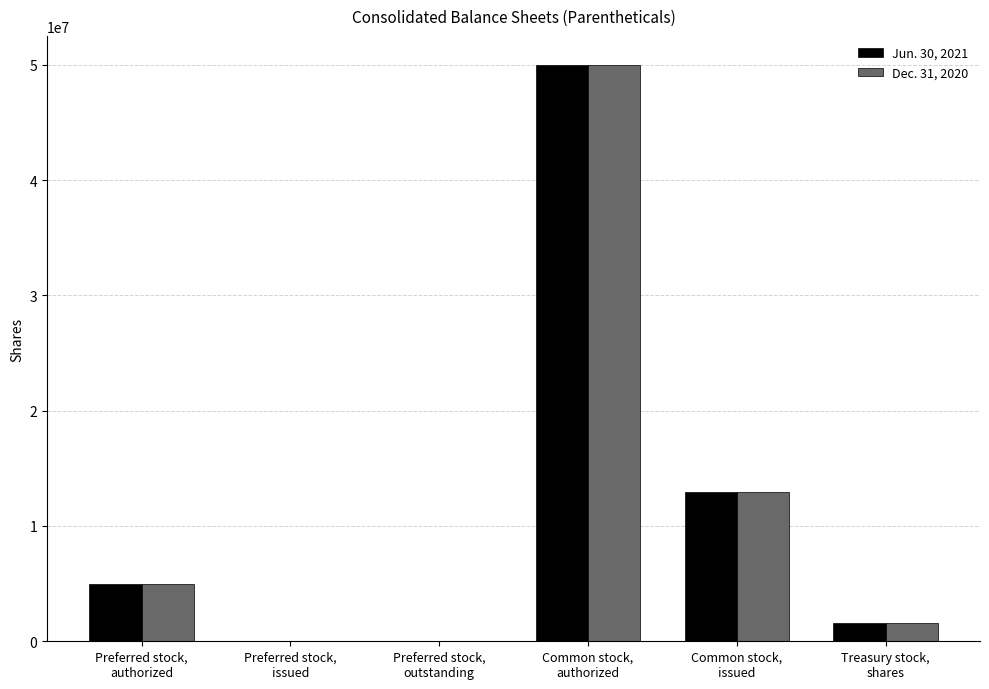

Reading left to right, list all the values displayed in this chart.

Jun. 30, 2021: Preferred stock,
authorized=5000000	Preferred stock,
issued=0	Preferred stock,
outstanding=0	Common stock,
authorized=50000000	Common stock,
issued=12979414	Treasury stock,
shares=1556875
Dec. 31, 2020: Preferred stock,
authorized=5000000	Preferred stock,
issued=0	Preferred stock,
outstanding=0	Common stock,
authorized=50000000	Common stock,
issued=12979414	Treasury stock,
shares=1556875